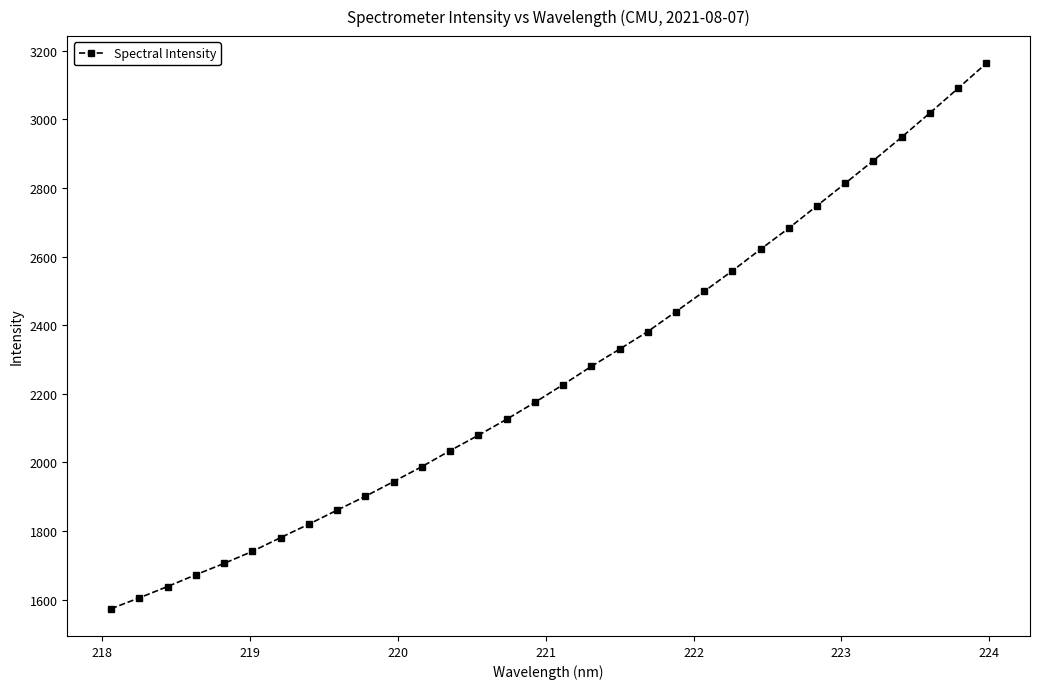

Reading left to right, extract all data points from this chart.

1573.3	1604.9	1638.0	1672.3	1705.3	1740.5	1780.5	1819.8	1860.6	1901.0	1943.9	1987.4	2034.1	2078.9	2125.4	2174.6	2226.4	2279.6	2329.8	2381.1	2439.4	2498.4	2558.3	2621.2	2682.7	2748.0	2813.5	2879.8	2947.9	3018.3	3090.2	3163.0